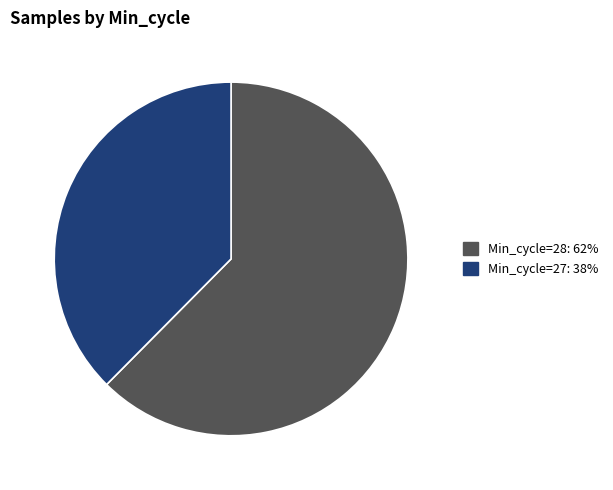

Combined, do Min_cycle=28: 62% and Min_cycle=27: 38% account for over 50%?

Yes